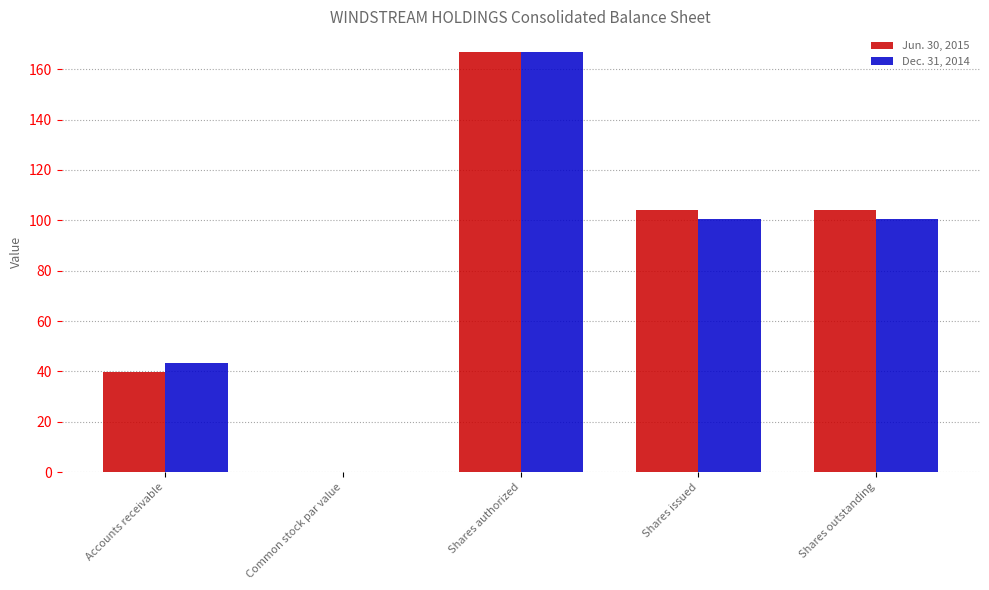

Which category has the highest value in the Jun. 30, 2015 series?

Shares authorized